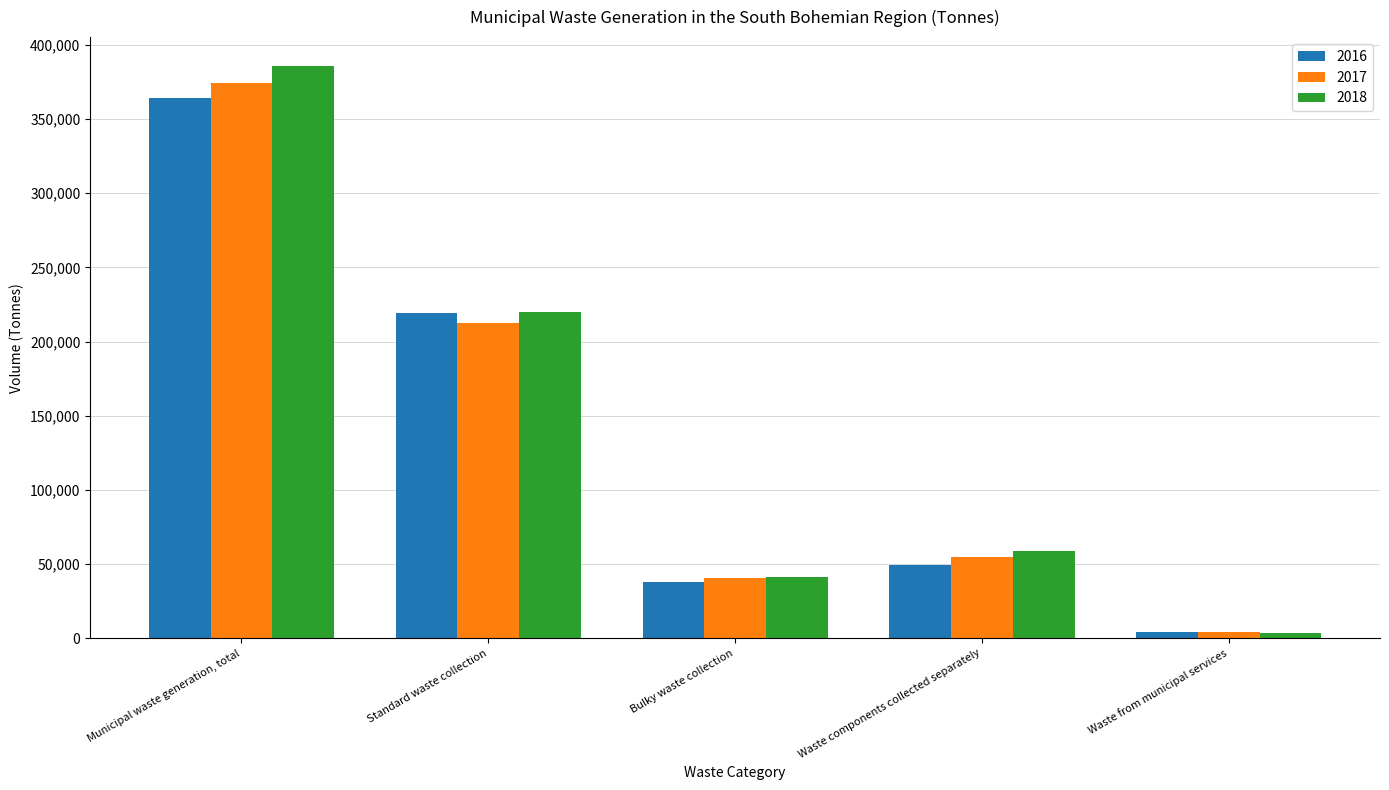

What is the minimum value shown in the chart?

3560.2